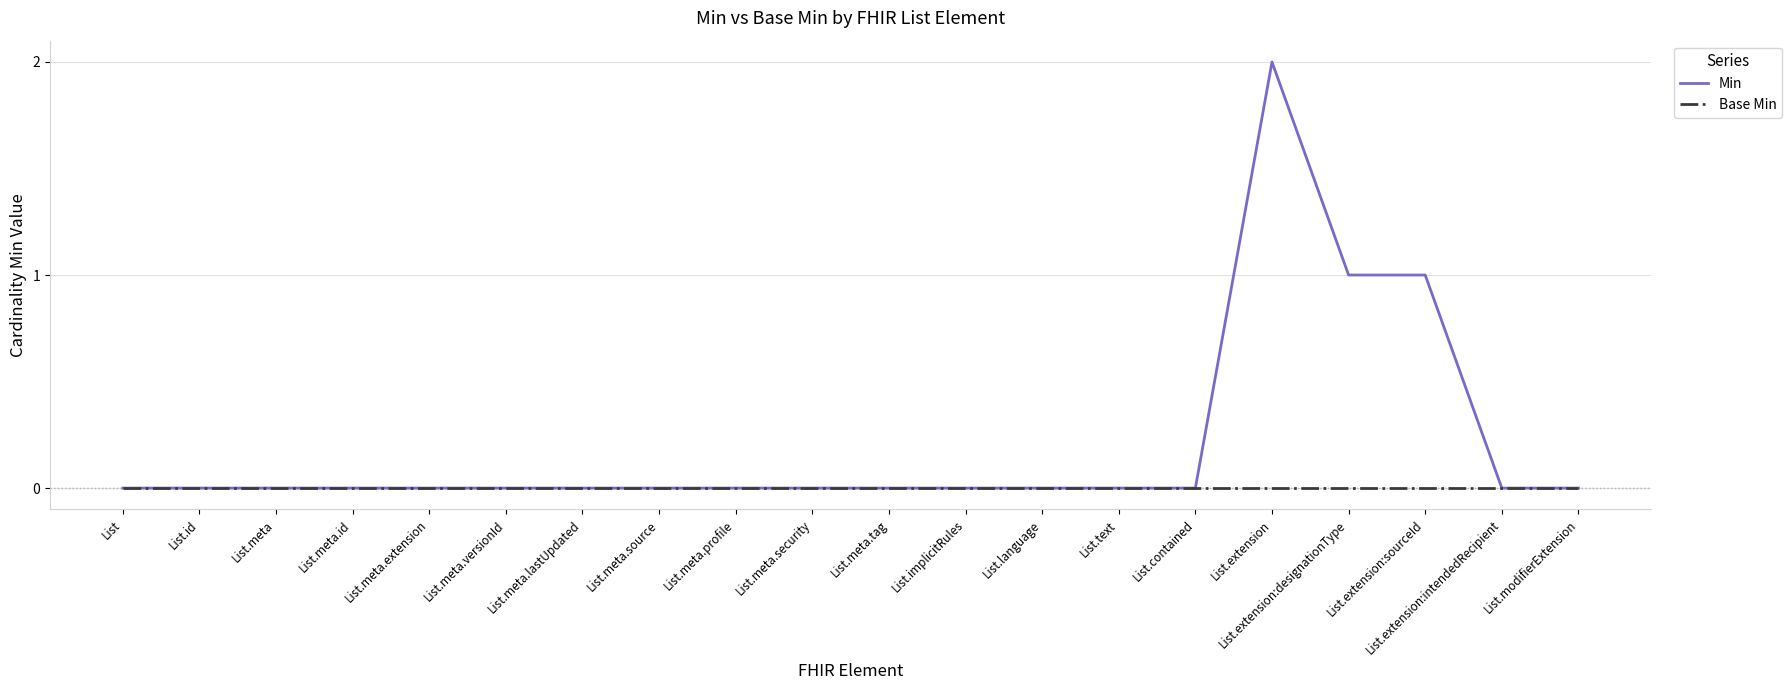

Which series has the largest total across all categories?

Min